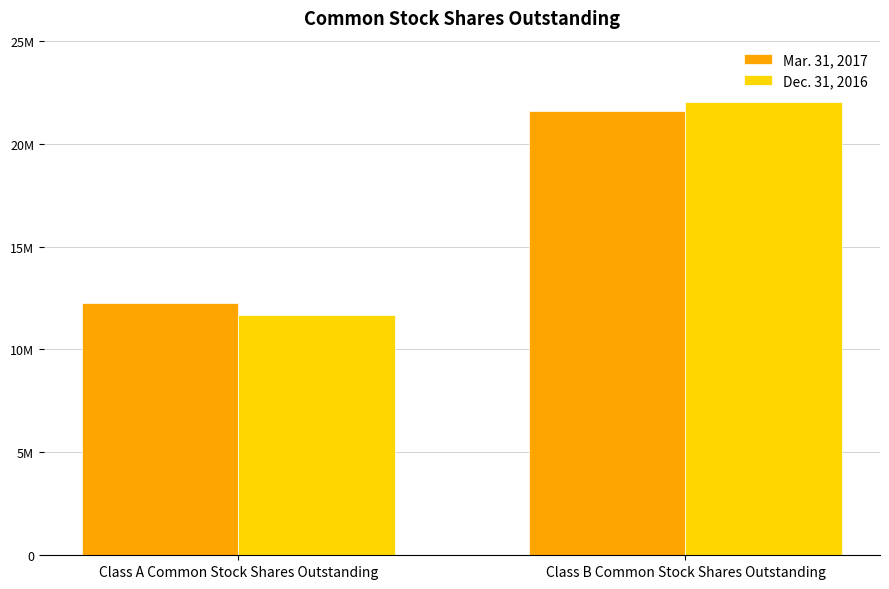

What are all the series names shown in the legend?

Mar. 31, 2017, Dec. 31, 2016